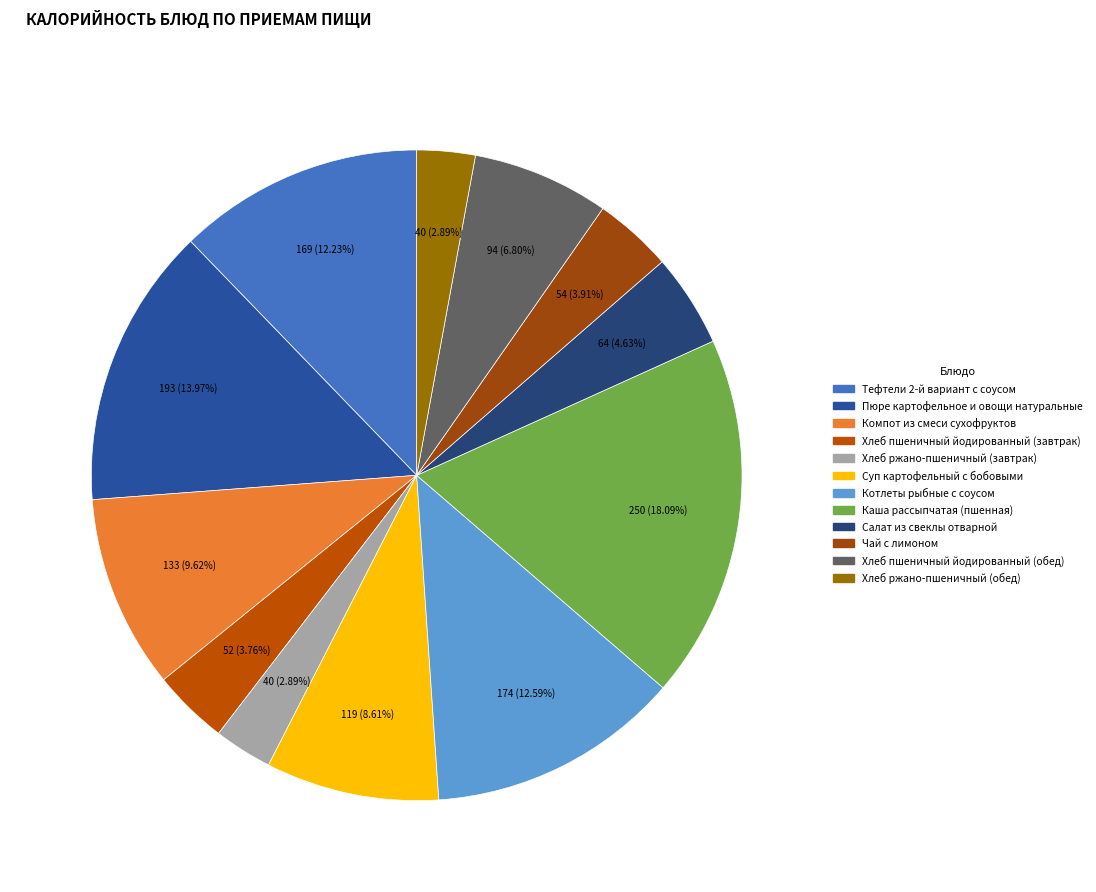

Which slice is the largest?

Каша рассыпчатая (пшенная)